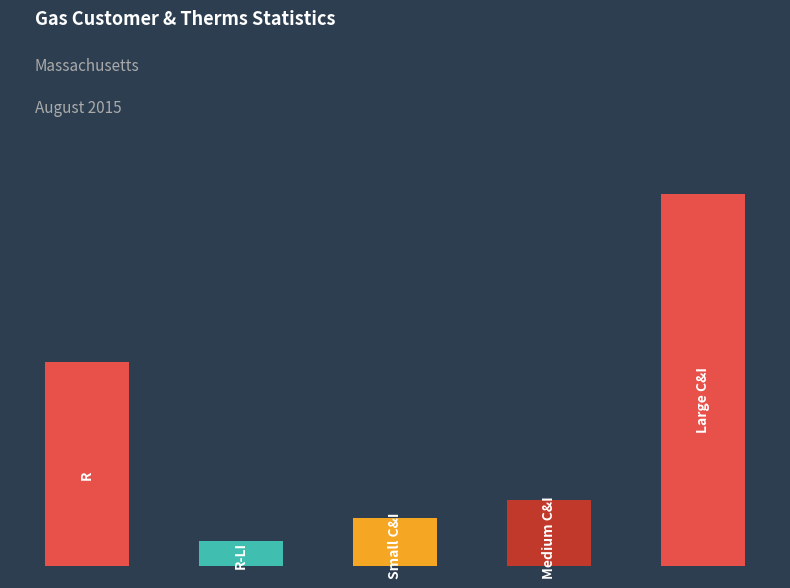

What is the value of the 2nd bar from the left?

2616217.0